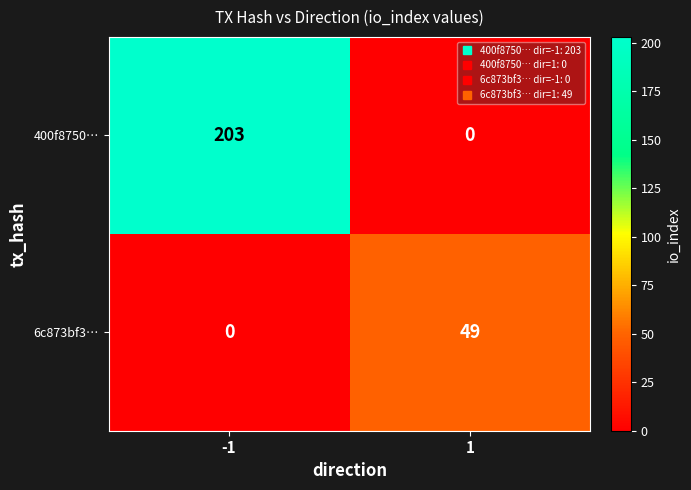

Rank the series at -1 from lowest to highest value.

6c873bf3…, 400f8750…